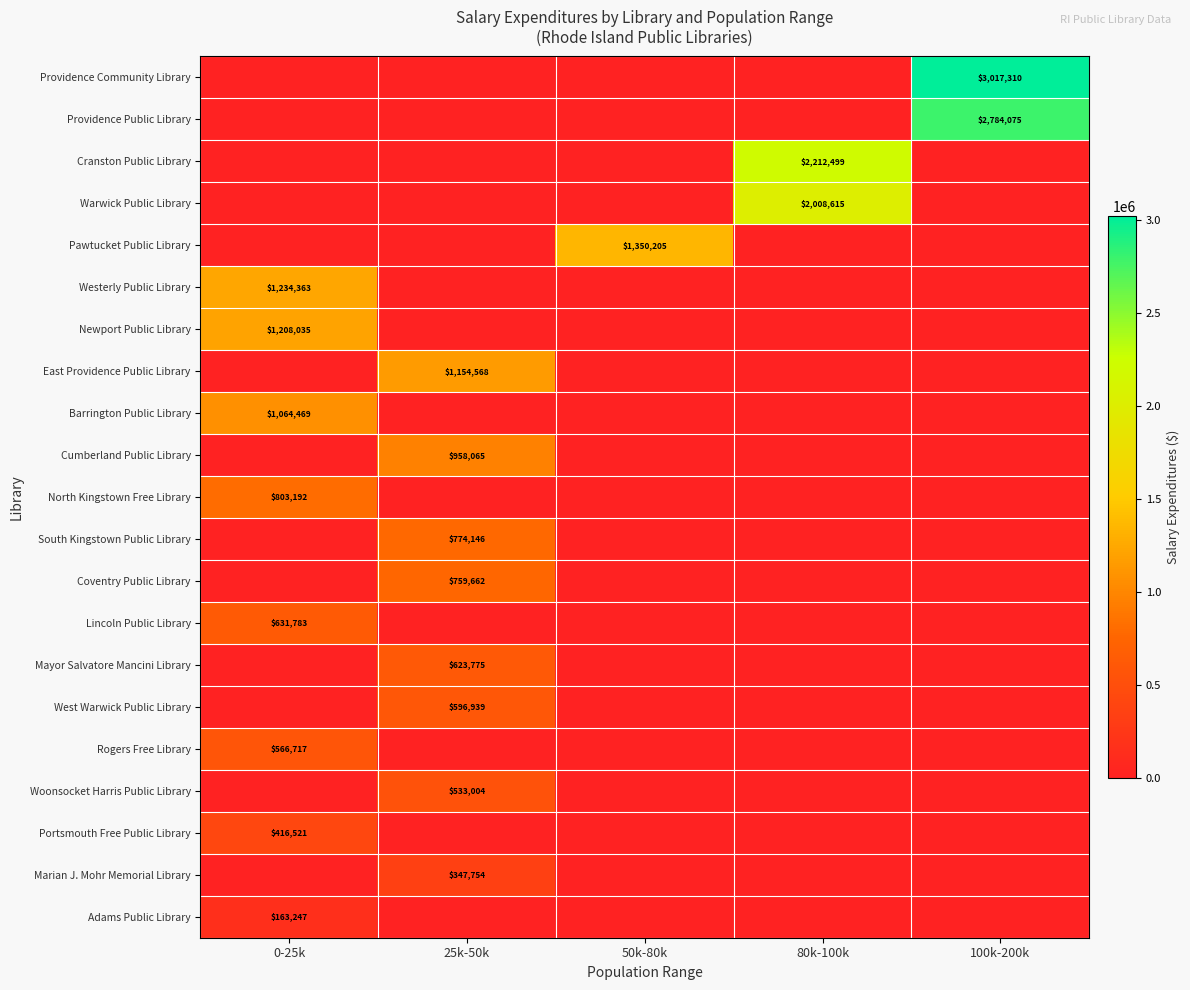

The value of Lincoln Public Library at 0-25k is 631783. True or false?

True